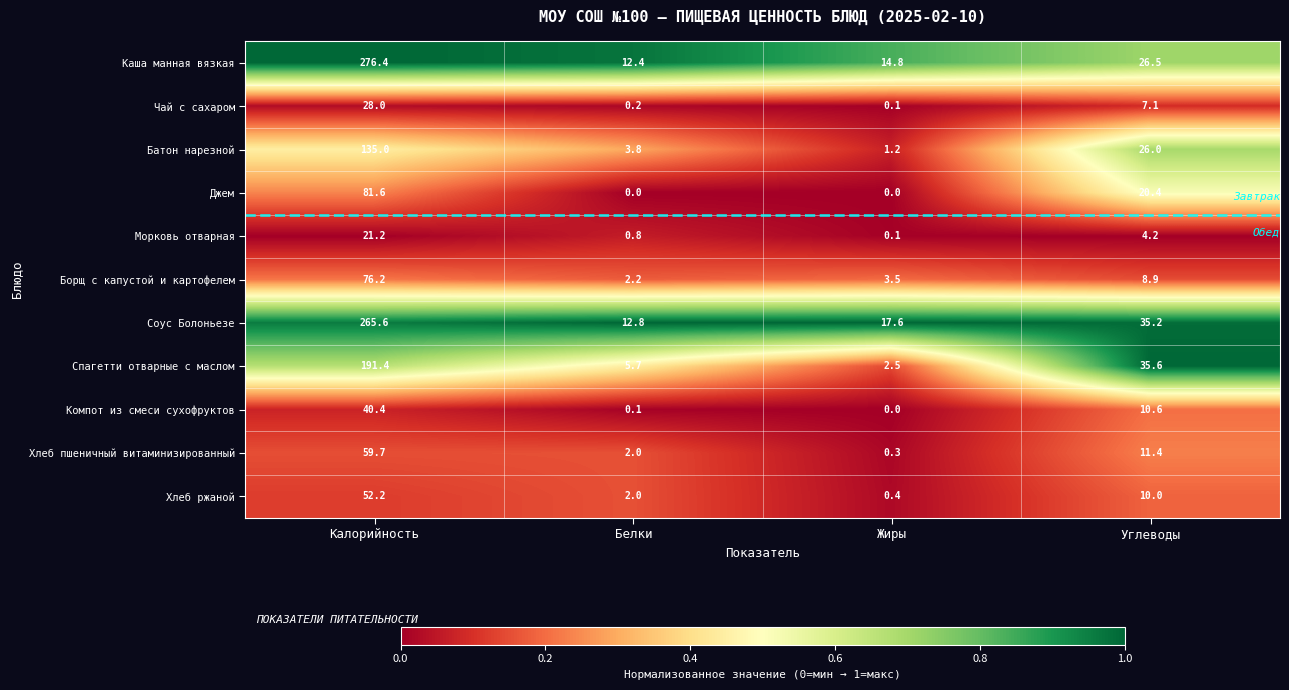

What is the greatest value displayed?

276.4